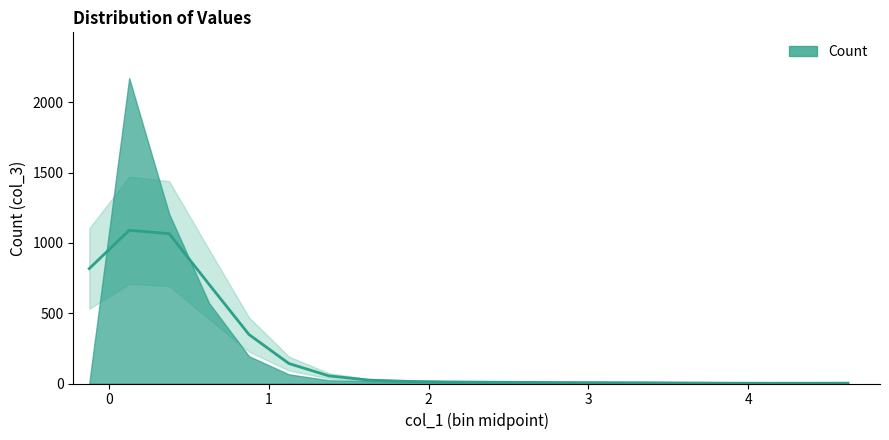

What is the difference between the maximum and minimum values?

2171